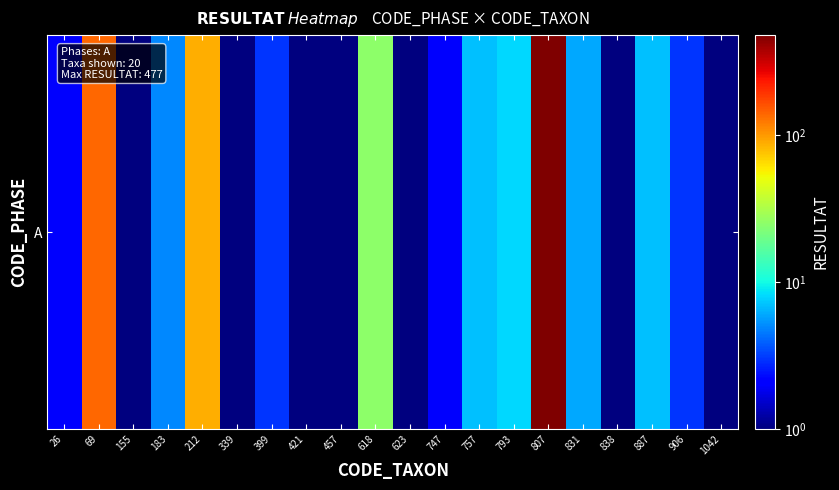

Between 421 and 757, which is larger?

757